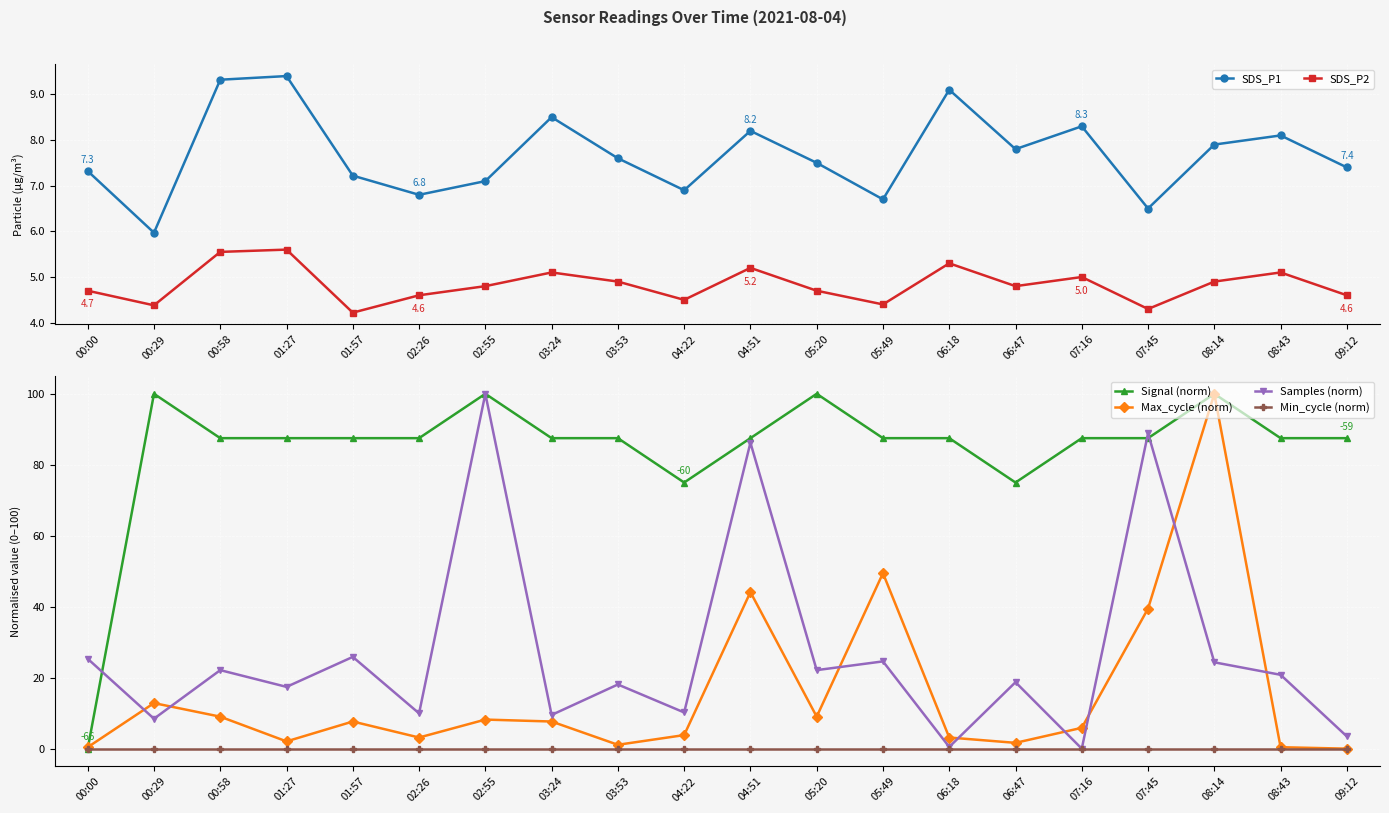

Which series has the largest total across all categories?

Signal (norm)